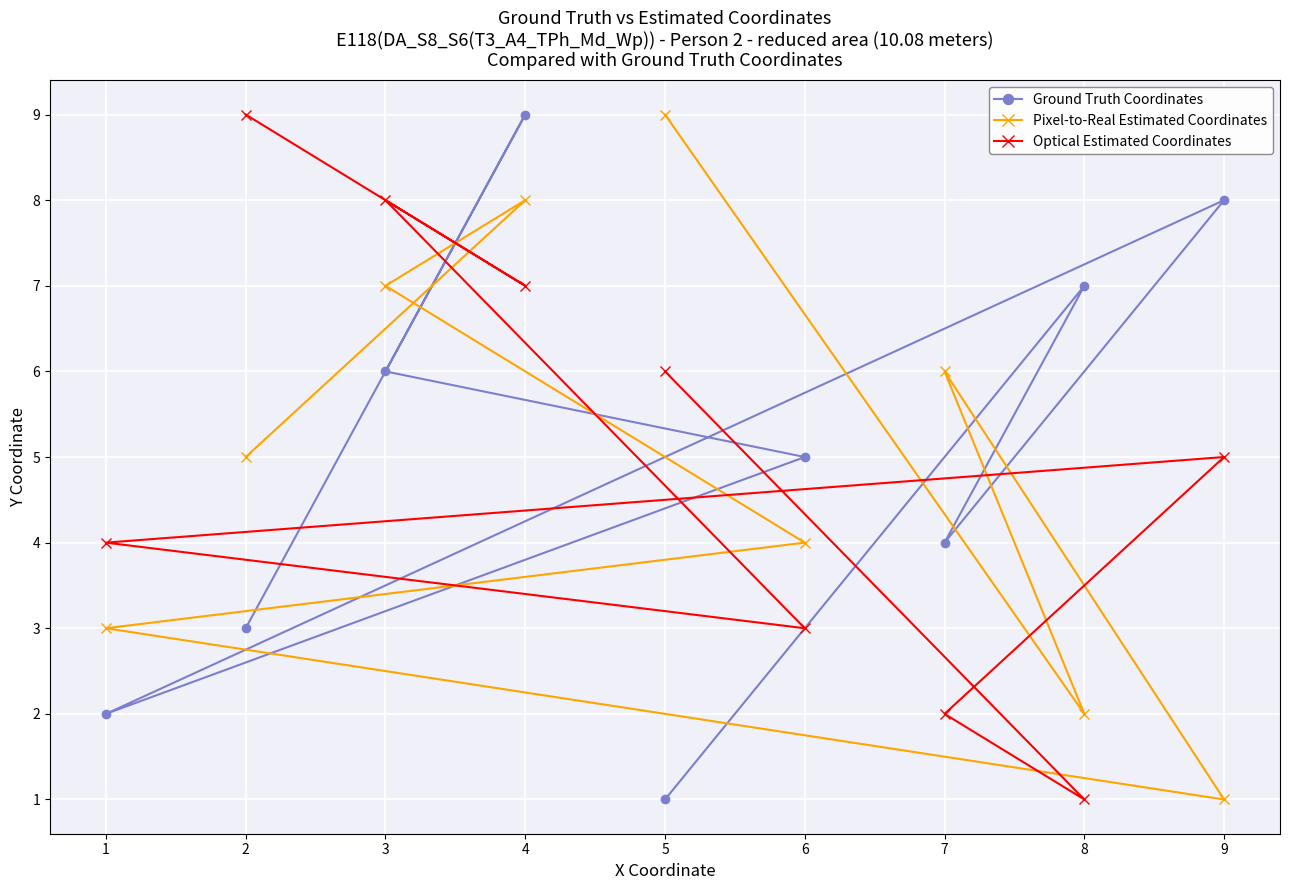

How many Ground Truth Coordinates values are between 3 and 7?

5